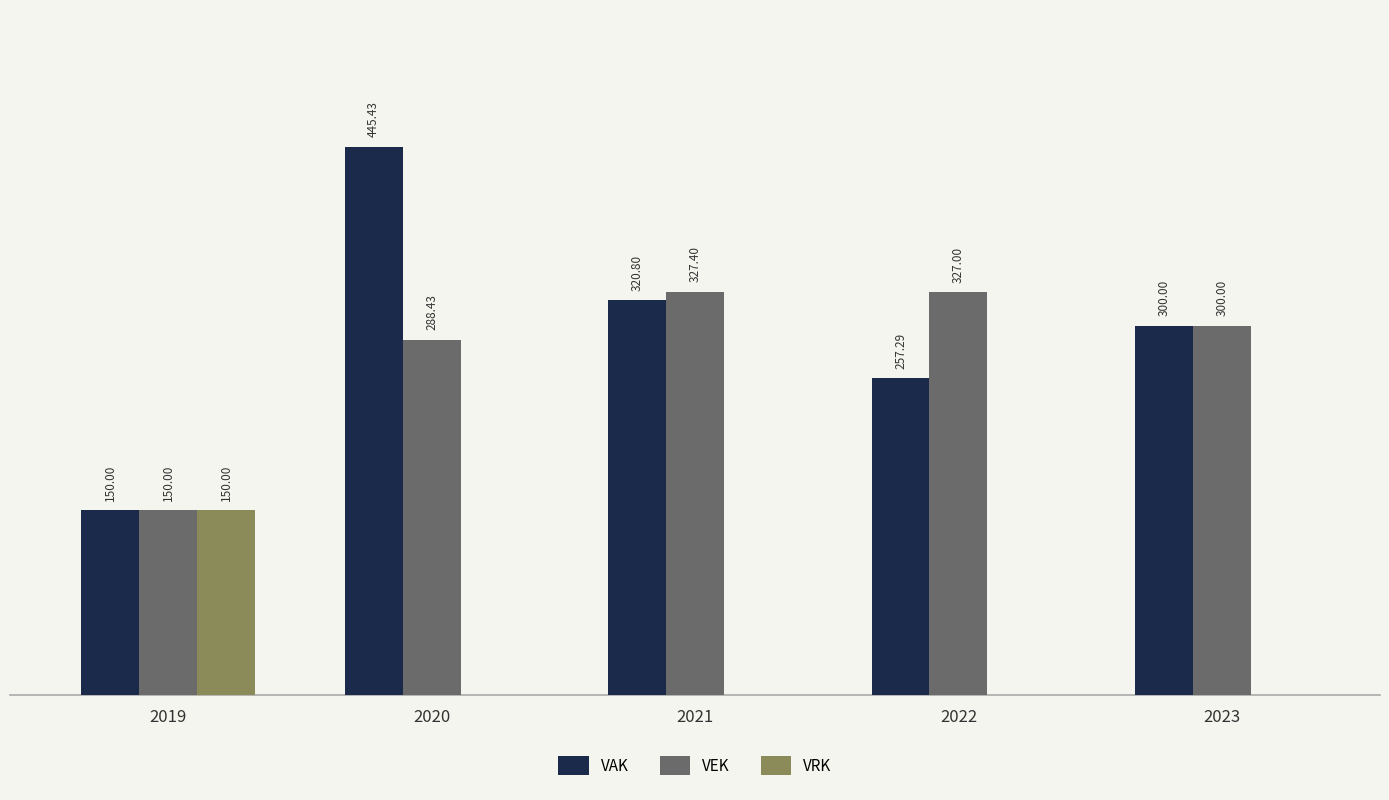

Which series changed the most between 2019 and 2021?

VEK